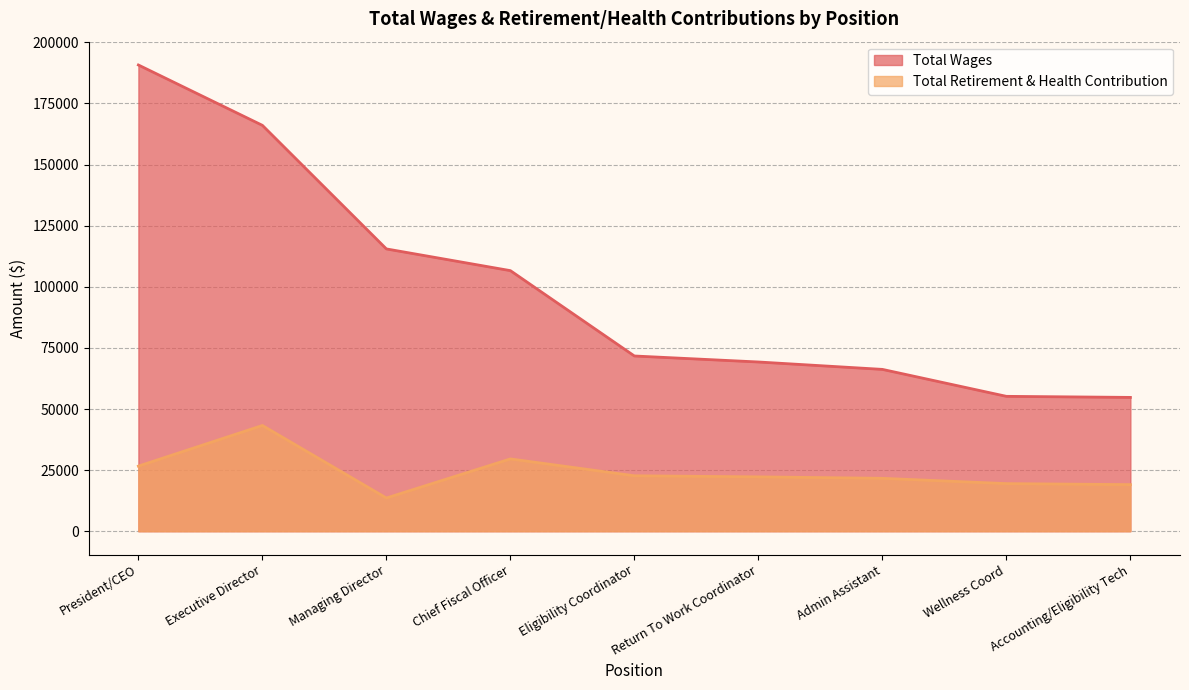

The value of Total Retirement & Health Contribution at Return To Work Coordinator is 8664. True or false?

False